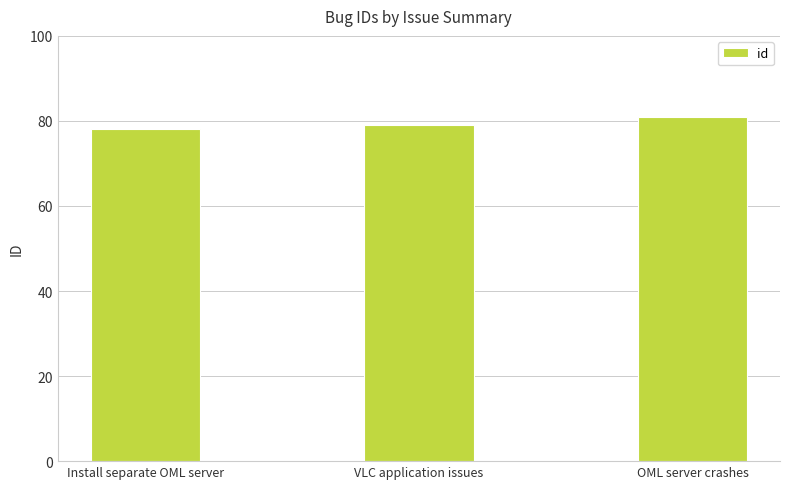

List the labels in order of value, smallest first.

Install separate OML server, VLC application issues, OML server crashes